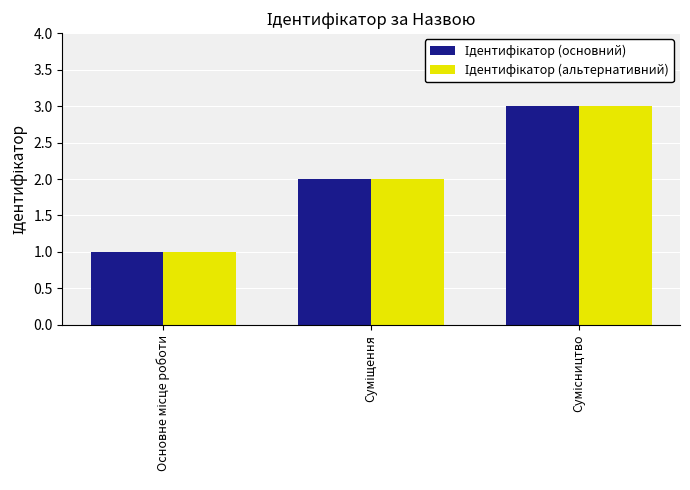

What is the greatest value displayed?

3